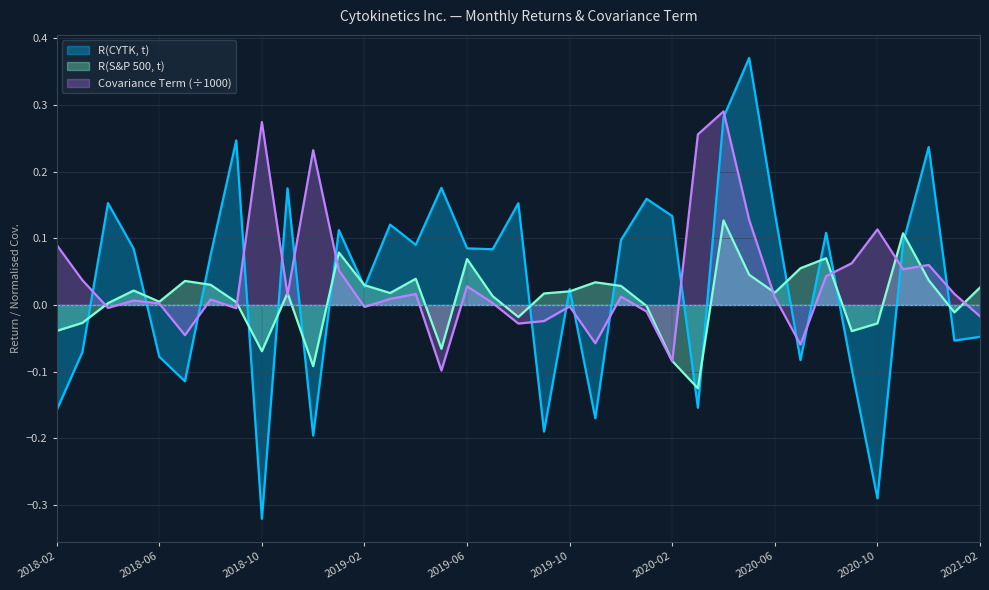

How many values in the R(S&P 500, t) series are below 0?

12